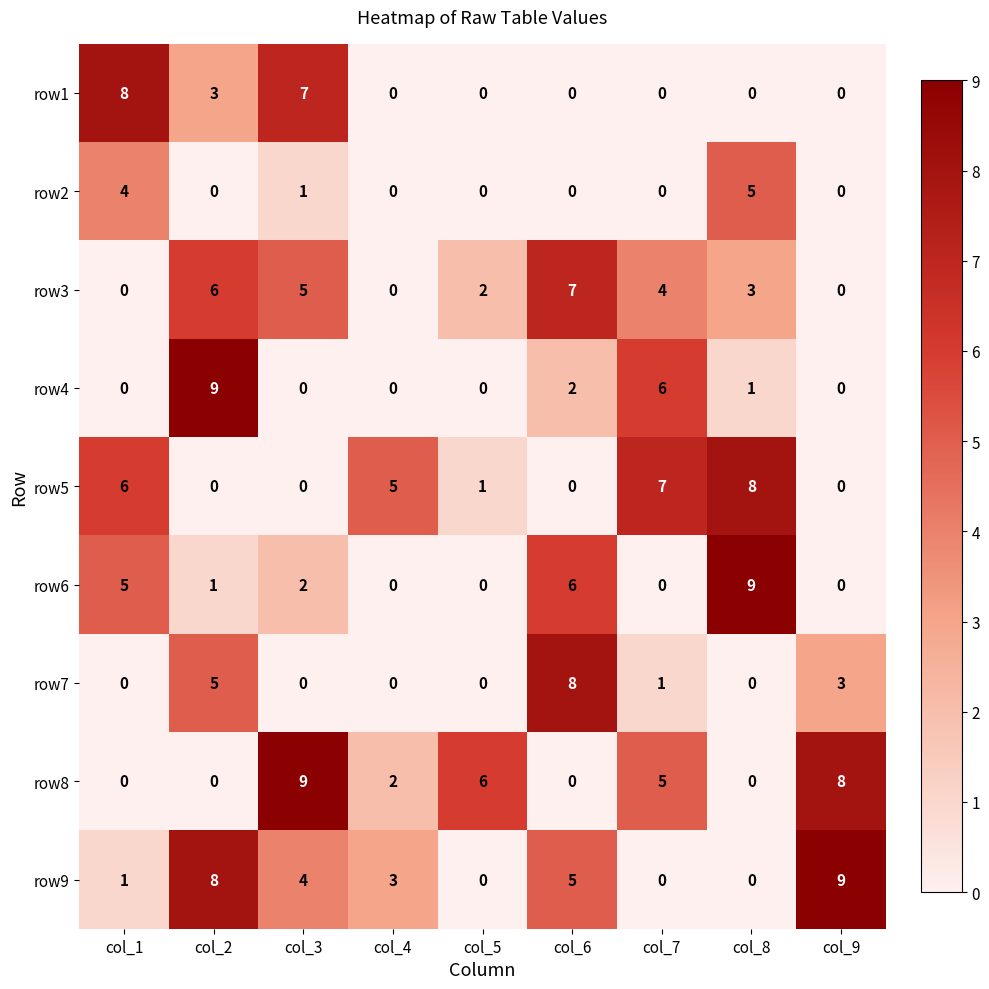

The value of row2 at col_3 is 1. True or false?

True